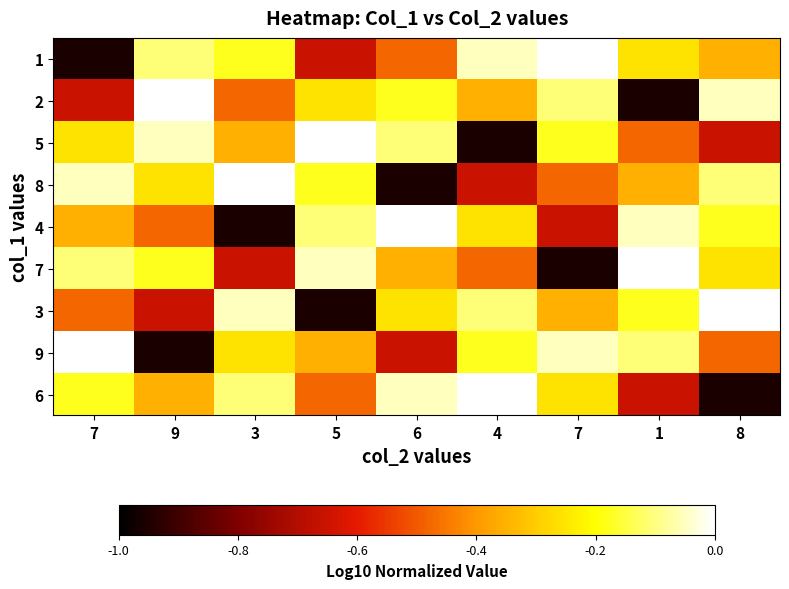

Reading left to right, list all the values displayed in this chart.

1: 7=-1.0	9=-0.1	3=-0.2	5=-0.7	6=-0.5	4=-0.1	7=0.0	1=-0.3	8=-0.4
2: 7=-0.7	9=0.0	3=-0.5	5=-0.3	6=-0.2	4=-0.4	7=-0.1	1=-1.0	8=-0.1
5: 7=-0.3	9=-0.1	3=-0.4	5=0.0	6=-0.1	4=-1.0	7=-0.2	1=-0.5	8=-0.7
8: 7=-0.1	9=-0.3	3=0.0	5=-0.2	6=-1.0	4=-0.7	7=-0.5	1=-0.4	8=-0.1
4: 7=-0.4	9=-0.5	3=-1.0	5=-0.1	6=0.0	4=-0.3	7=-0.7	1=-0.1	8=-0.2
7: 7=-0.1	9=-0.2	3=-0.7	5=-0.1	6=-0.4	4=-0.5	7=-1.0	1=0.0	8=-0.3
3: 7=-0.5	9=-0.7	3=-0.1	5=-1.0	6=-0.3	4=-0.1	7=-0.4	1=-0.2	8=0.0
9: 7=0.0	9=-1.0	3=-0.3	5=-0.4	6=-0.7	4=-0.2	7=-0.1	1=-0.1	8=-0.5
6: 7=-0.2	9=-0.4	3=-0.1	5=-0.5	6=-0.1	4=0.0	7=-0.3	1=-0.7	8=-1.0